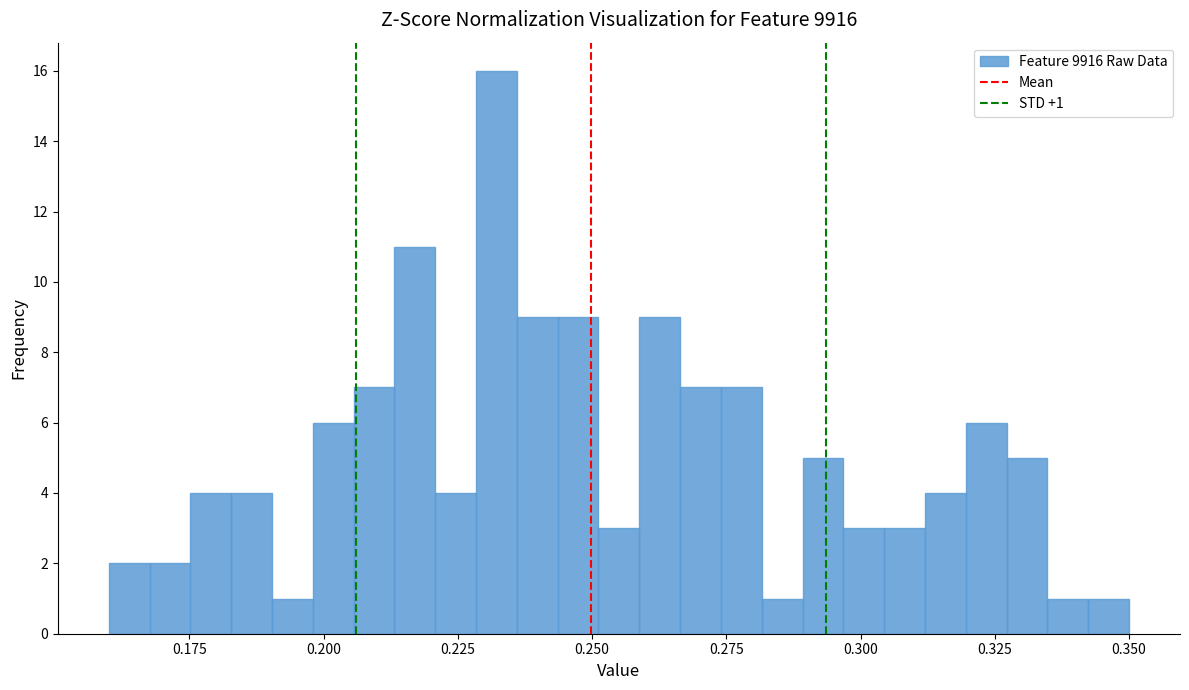

Around what value on the x-axis is the tallest bar? Give the approximate position of its centre, as read against the axis.

0.230